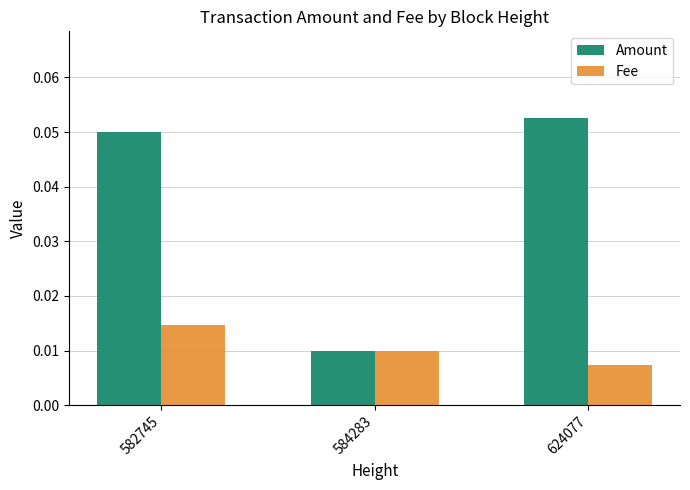

What are all the series names shown in the legend?

Amount, Fee